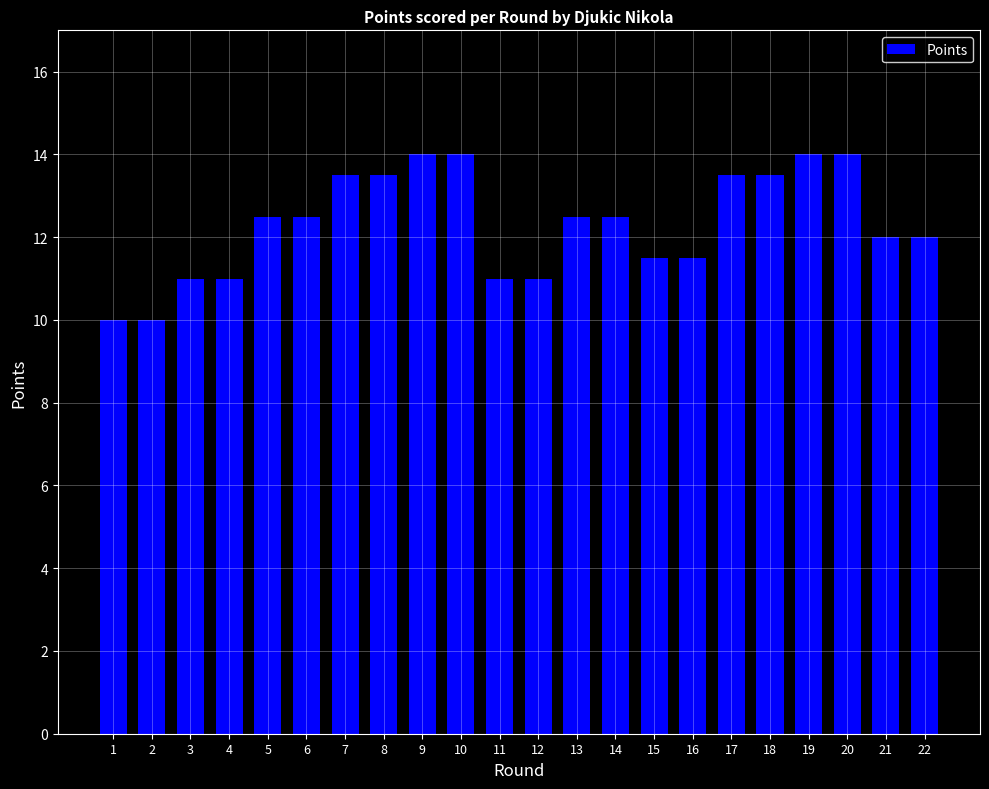

True or false: the data shows 19.4 at 20.

False